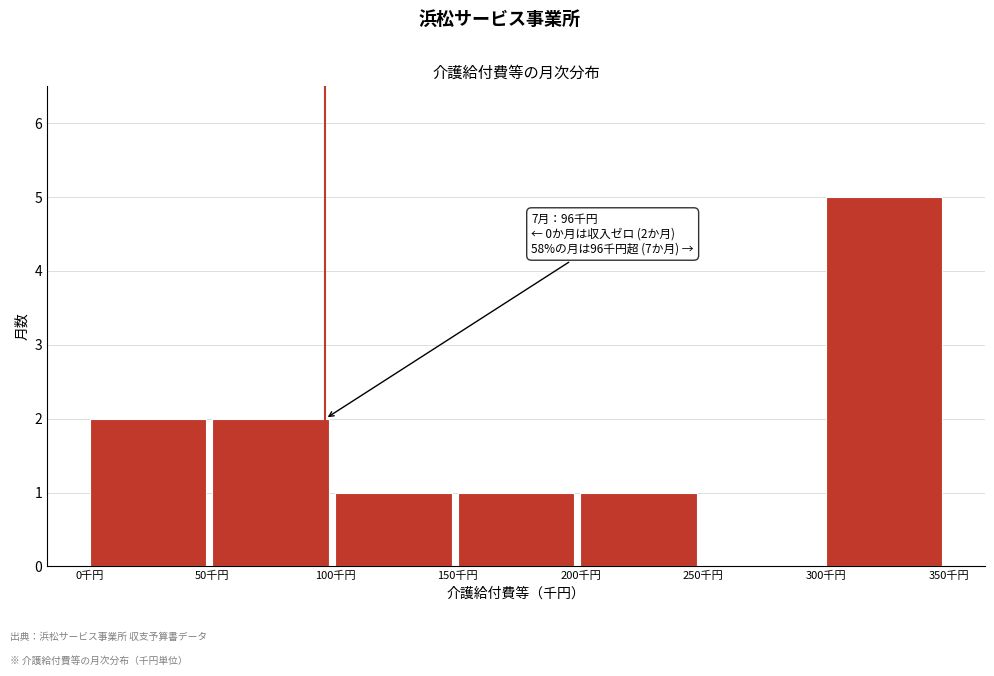

Which range on the x-axis has the tallest bar?

300 to 350